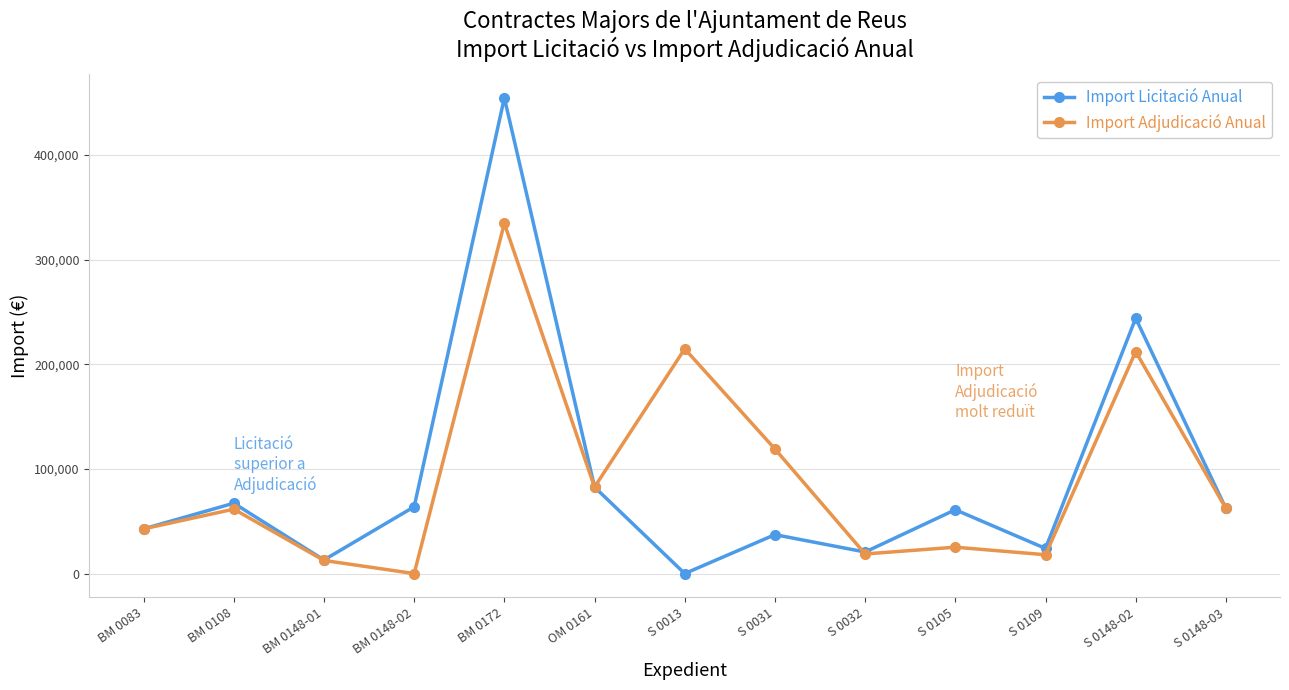

Is it true that Import Licitació Anual equals 13000.0 at BM 0148-01?

True